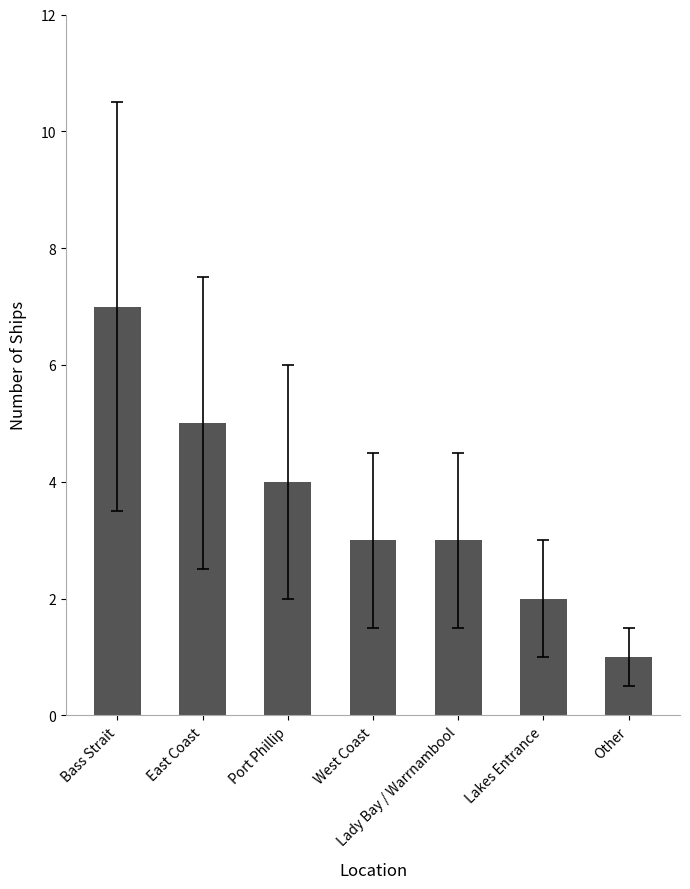

What position from the right is Other?

1